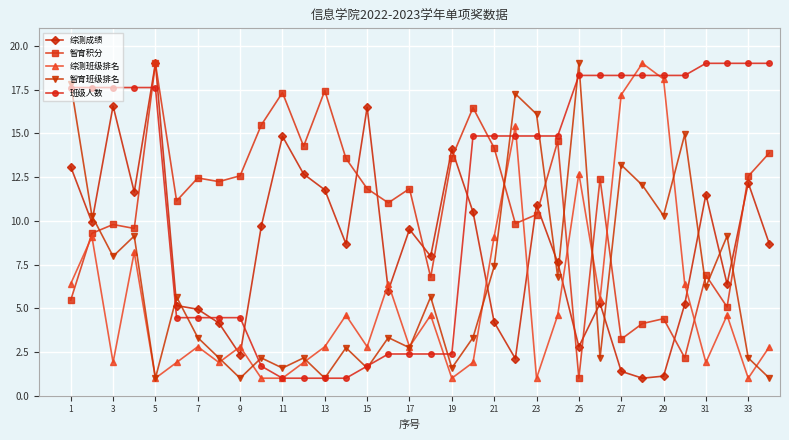

What is the minimum value shown in the chart?

1.0